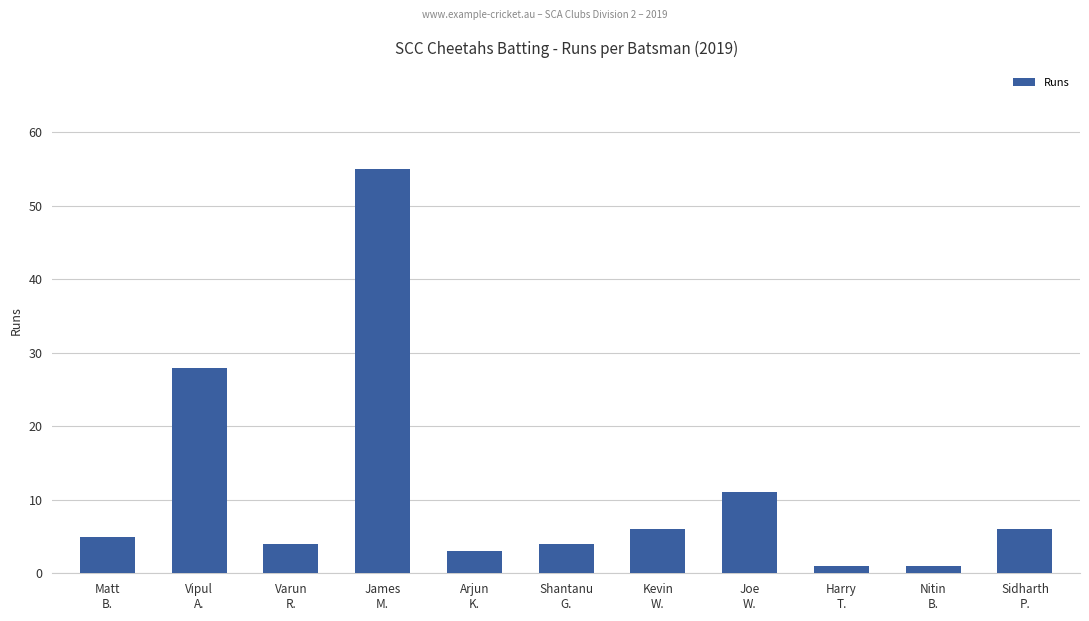

What is the difference between the maximum and minimum values?

54